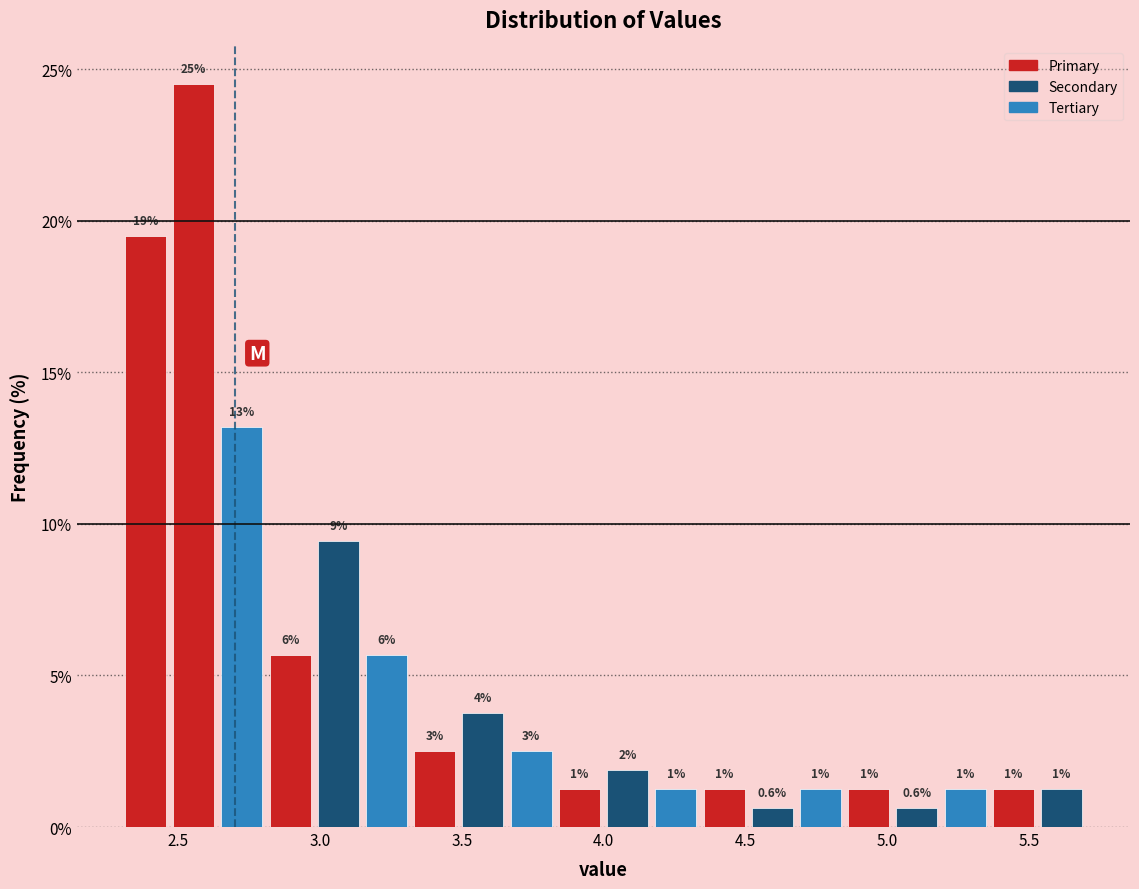

Read against the x-axis, roughly where is the centre of the tallest bar?

2.55